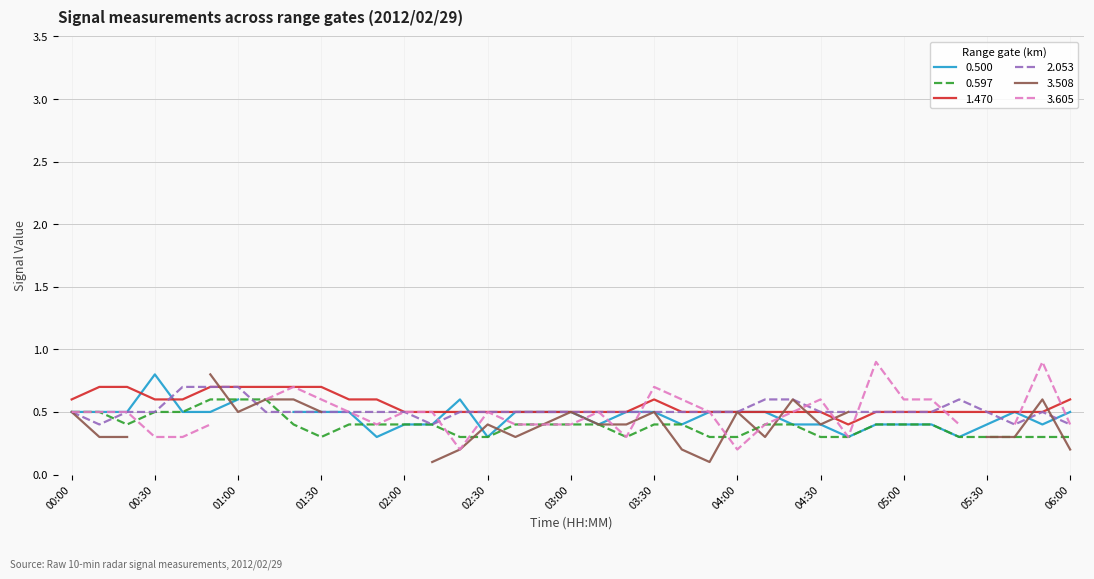

The value of 0.597 at 04:20 is 0.7. True or false?

False